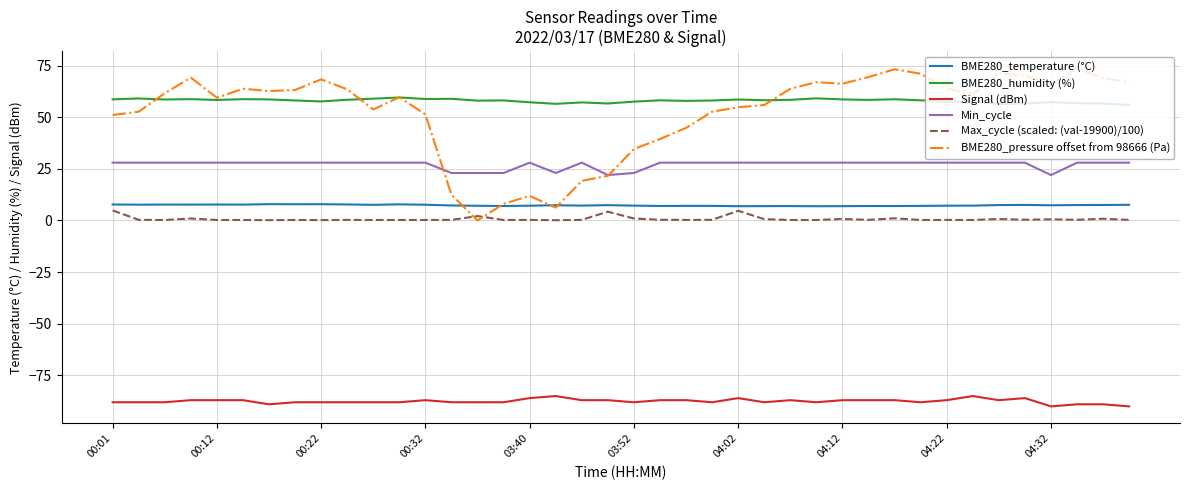

What is the highest value of the BME280_temperature (°C) series?

7.9